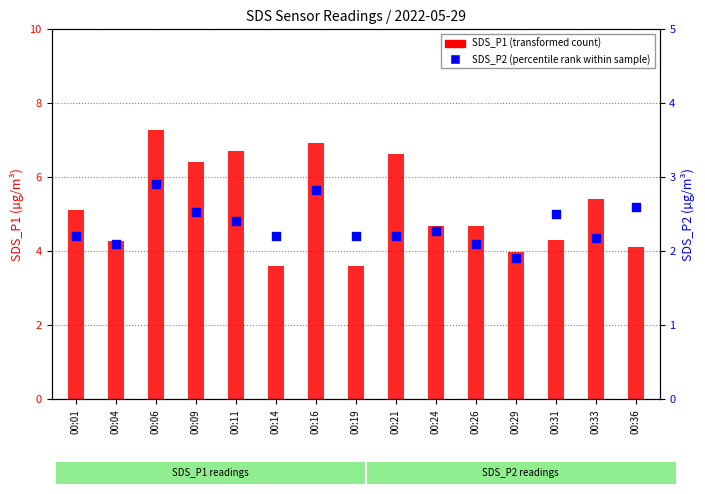

Is the value of SDS_P1 at 00:31 greater than the value of SDS_P2 at 00:16?

Yes